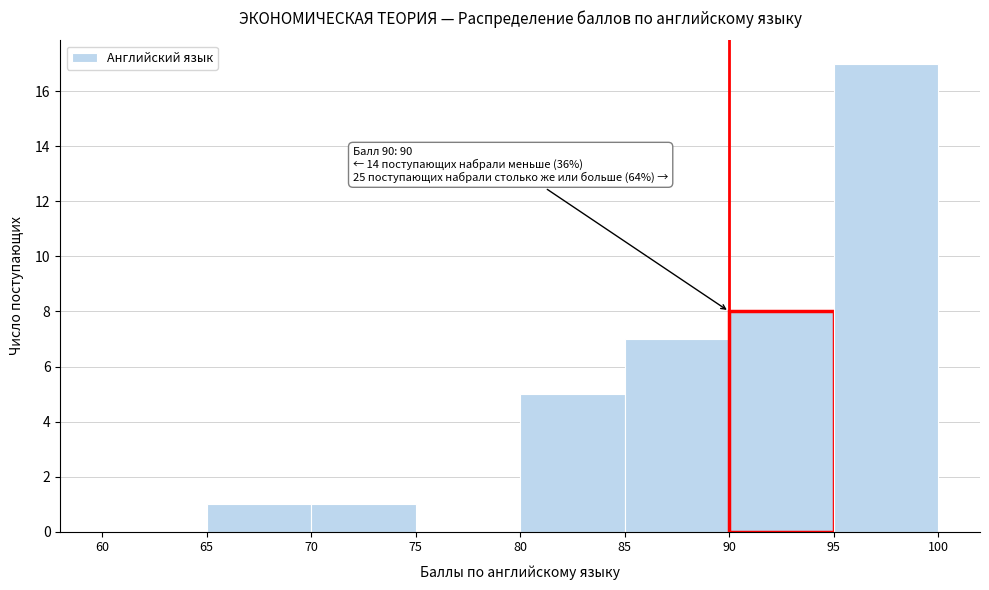

Which range on the x-axis has the tallest bar?

95 to 100